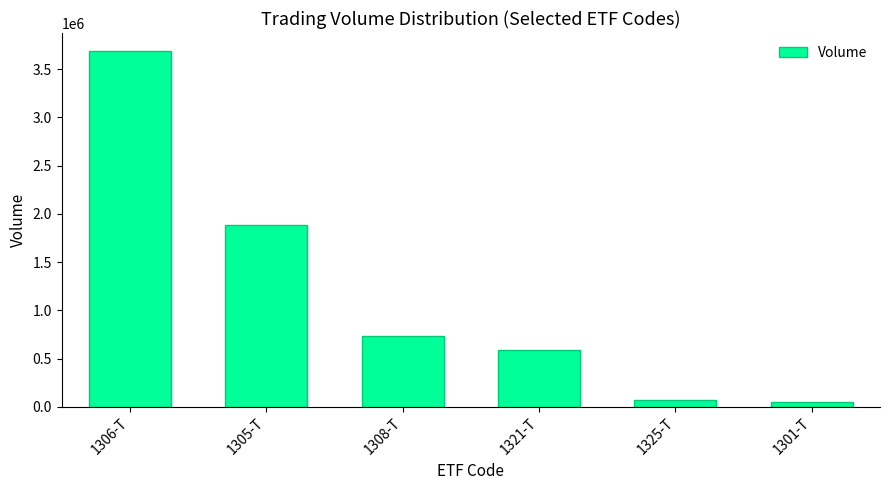

What is the maximum value shown in the chart?

3690540